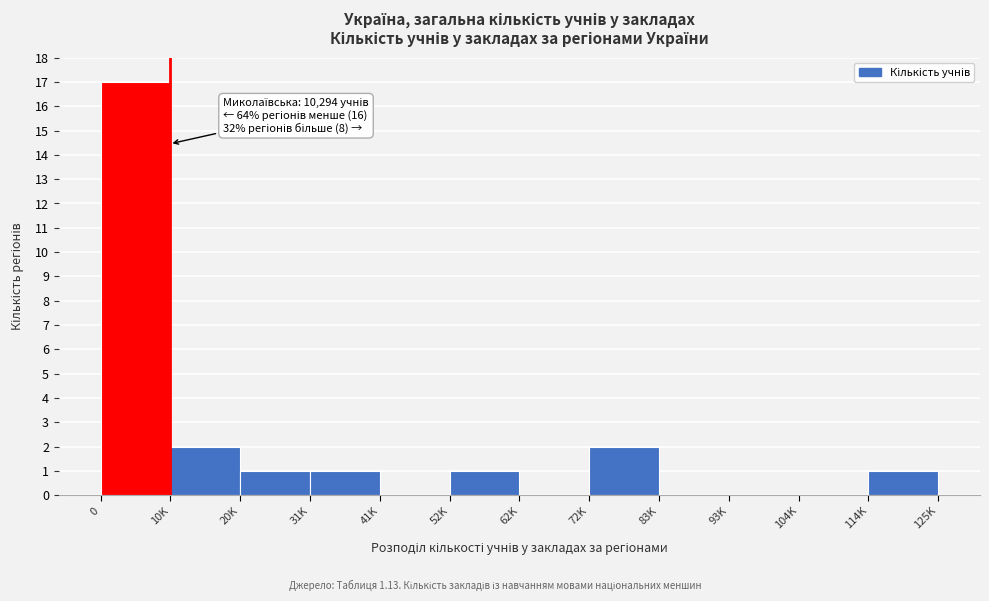

Reading right to left, extract all data points from this chart.

114K=1	104K=0	93K=0	83K=0	72K=2	62K=0	52K=1	41K=0	31K=1	20K=1	10K=2	0=17